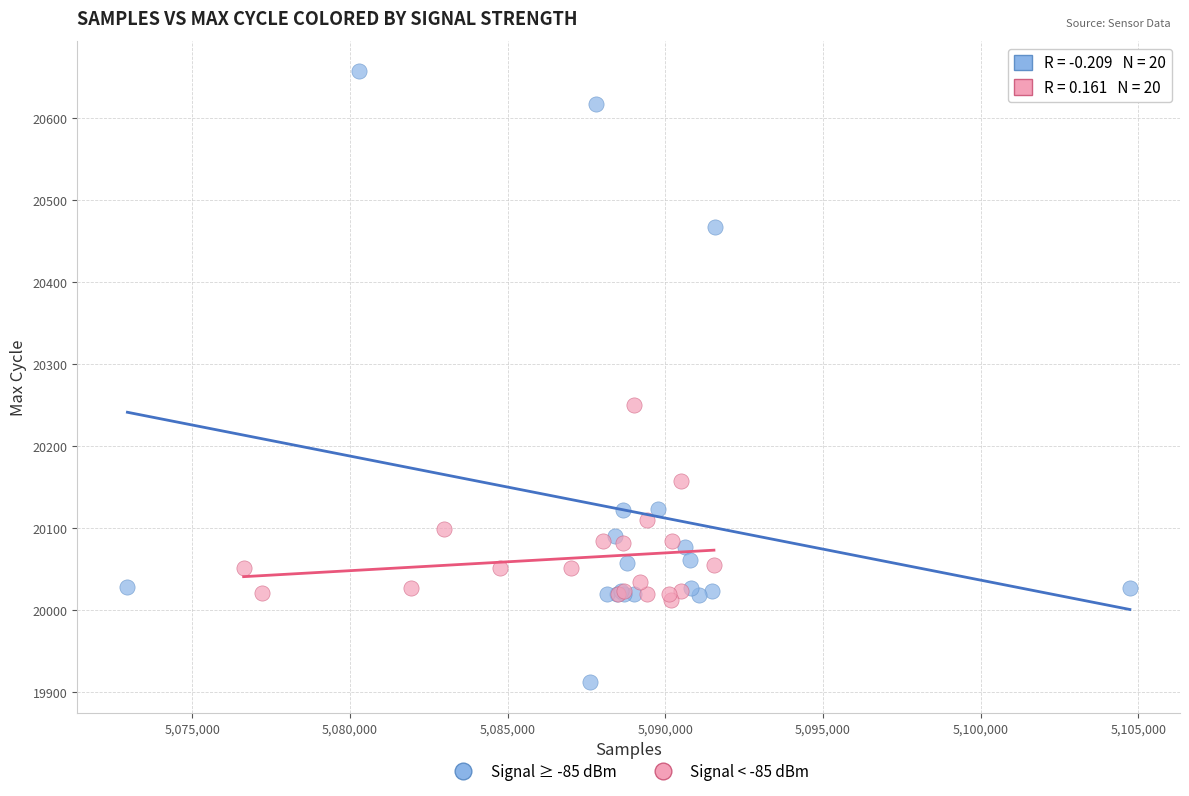

Which series has the largest Y range (max minus min)?

Signal ≥ -85 dBm